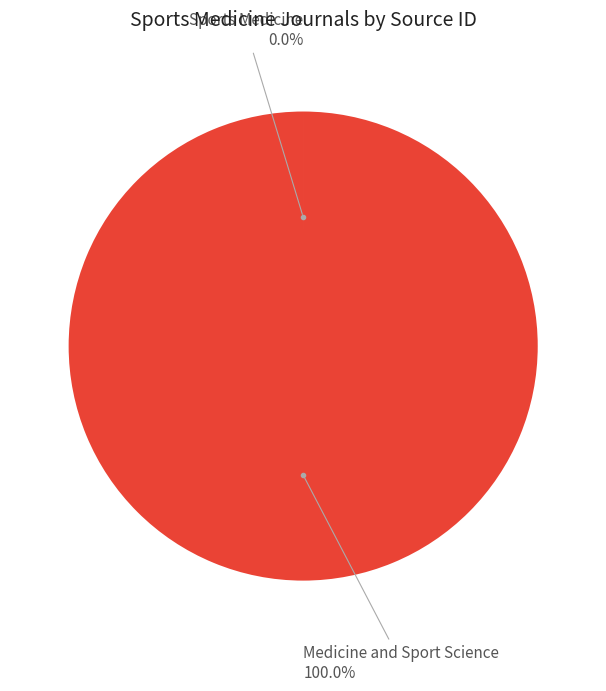

Does any single category account for the majority?

Yes